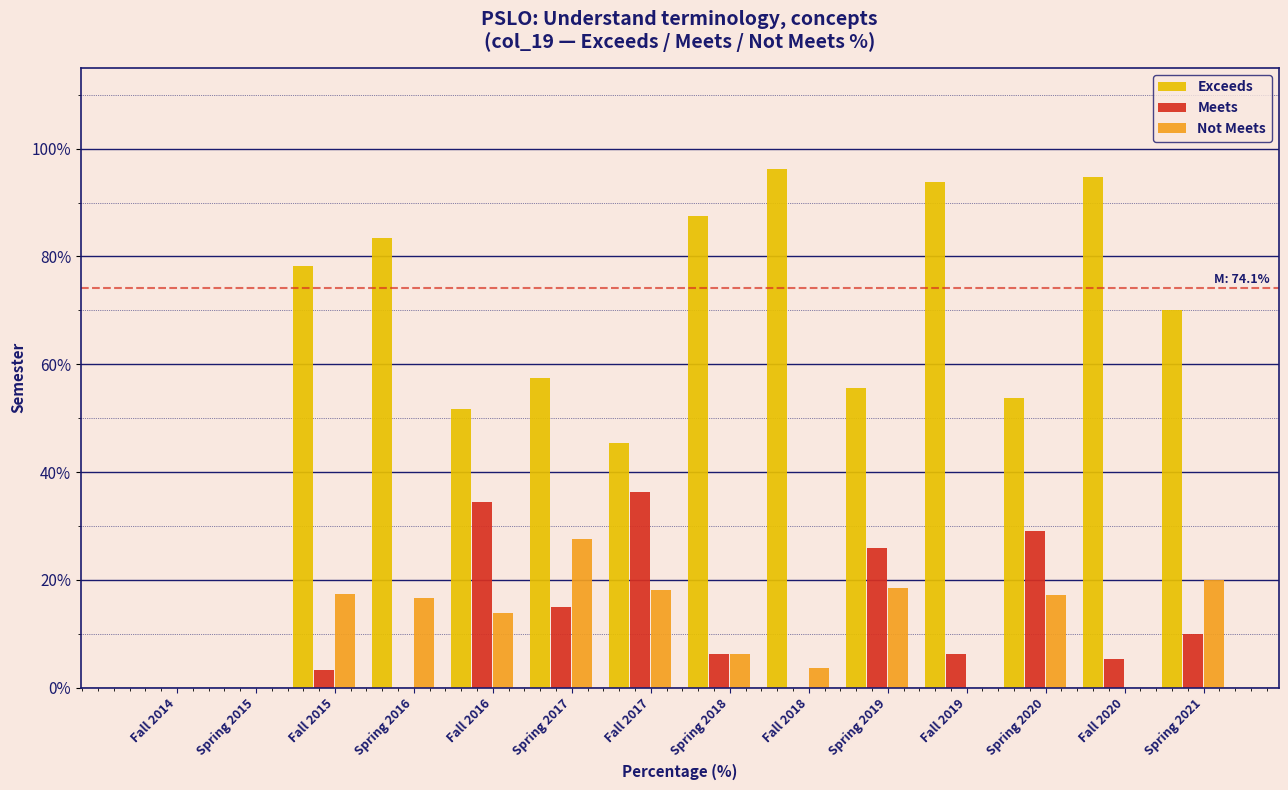

What is the total value across all series at Fall 2019?

100.0